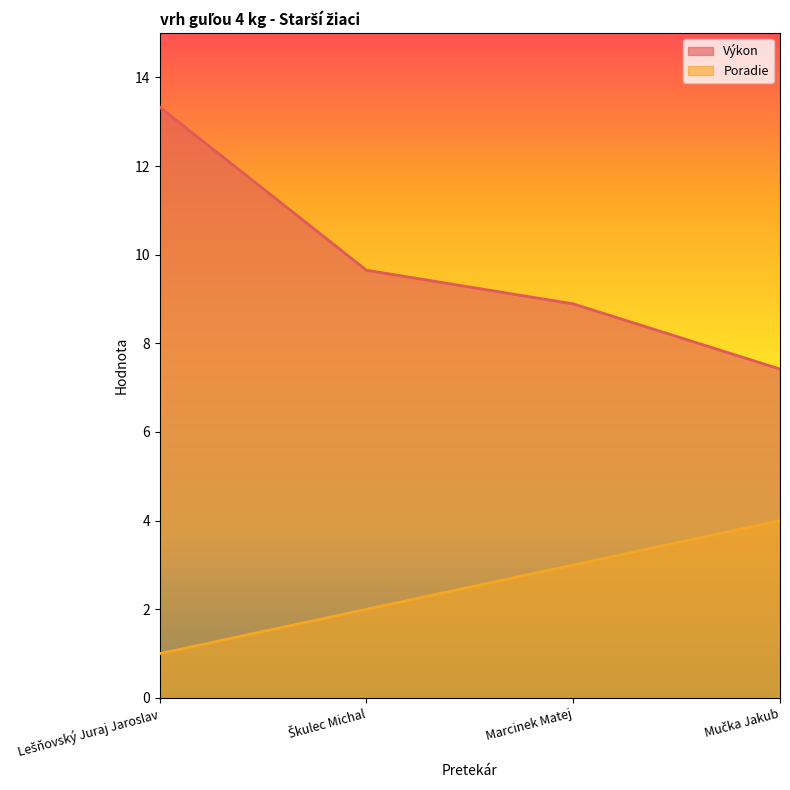

True or false: Poradie has a value of 4.0 at Mučka Jakub.

True